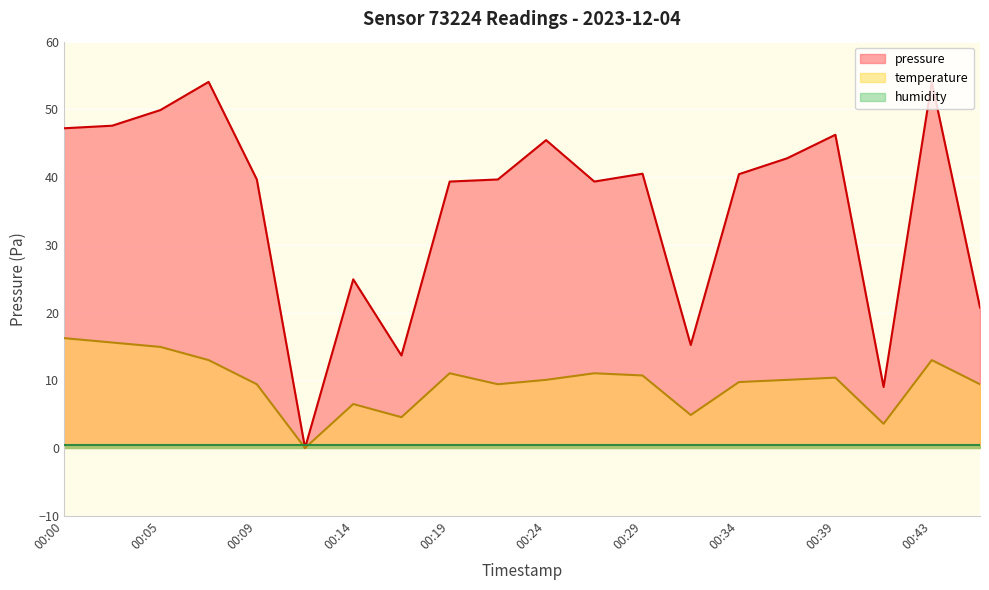

How many values in the temperature series are below 10?

9